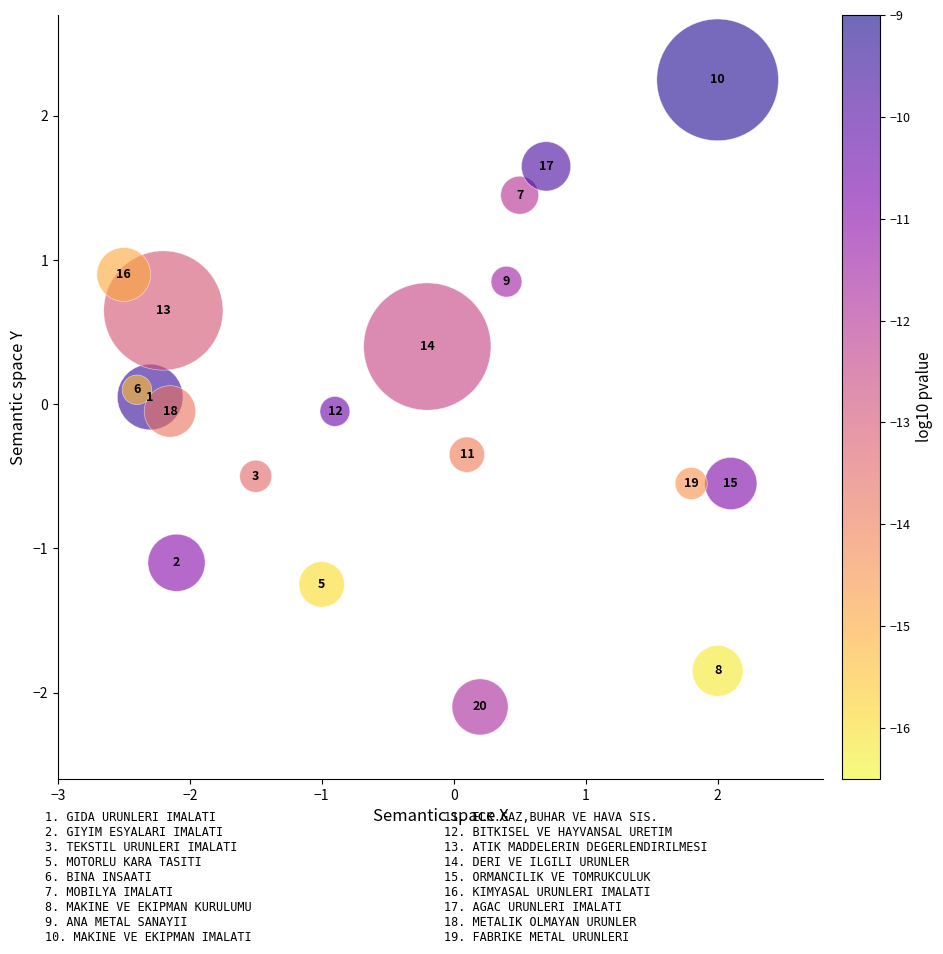

What is the range of X values (max minus min)?

4.6